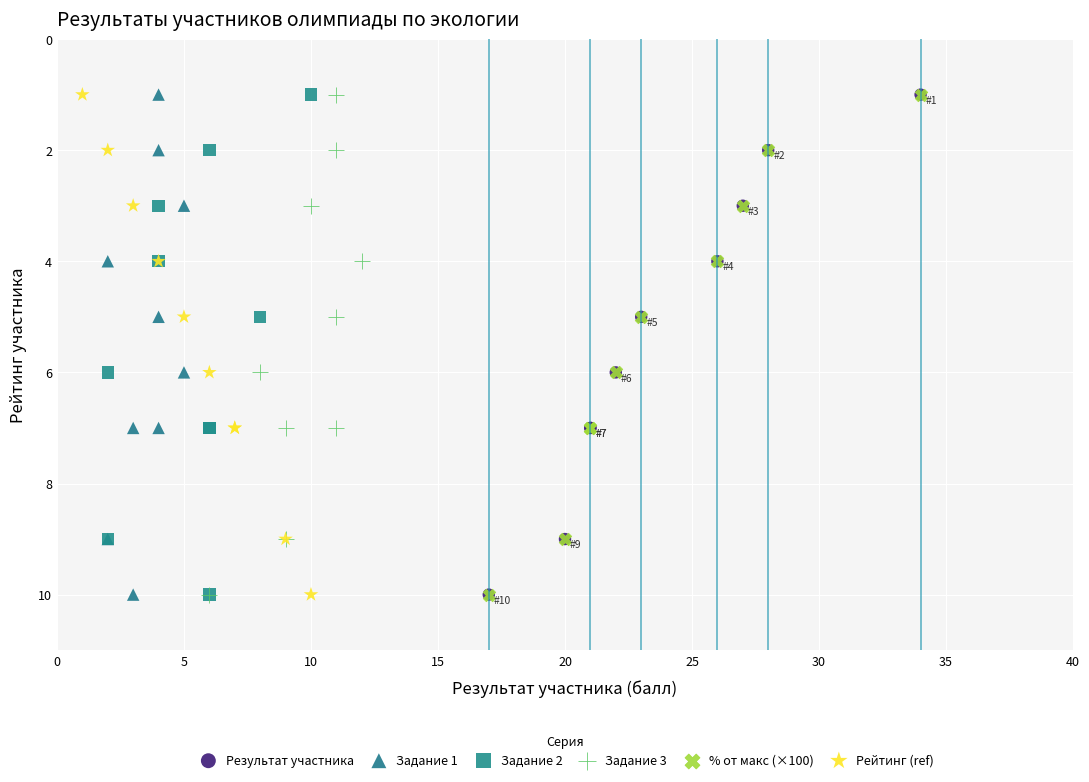

What are all the series names shown in the legend?

Результат участника, Задание 1, Задание 2, Задание 3, % от макс (×100), Рейтинг (ref)